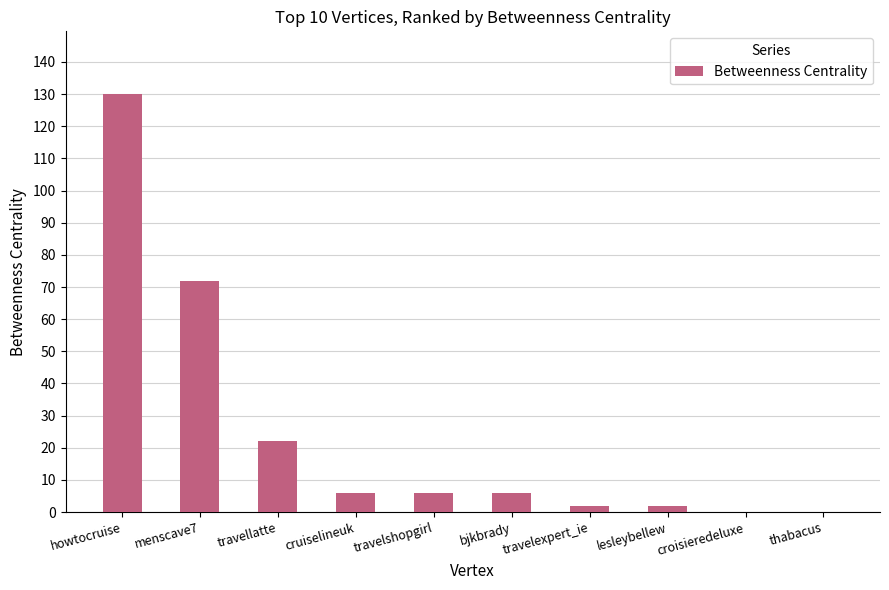

The chart shows a value of -74 at croisieredeluxe. True or false?

False